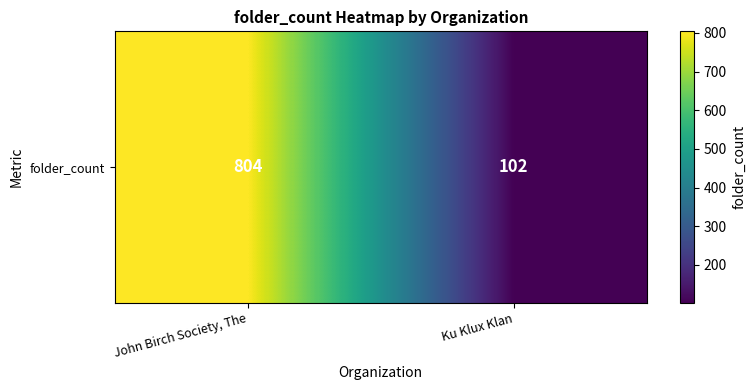

How many categories are shown in the chart?

2